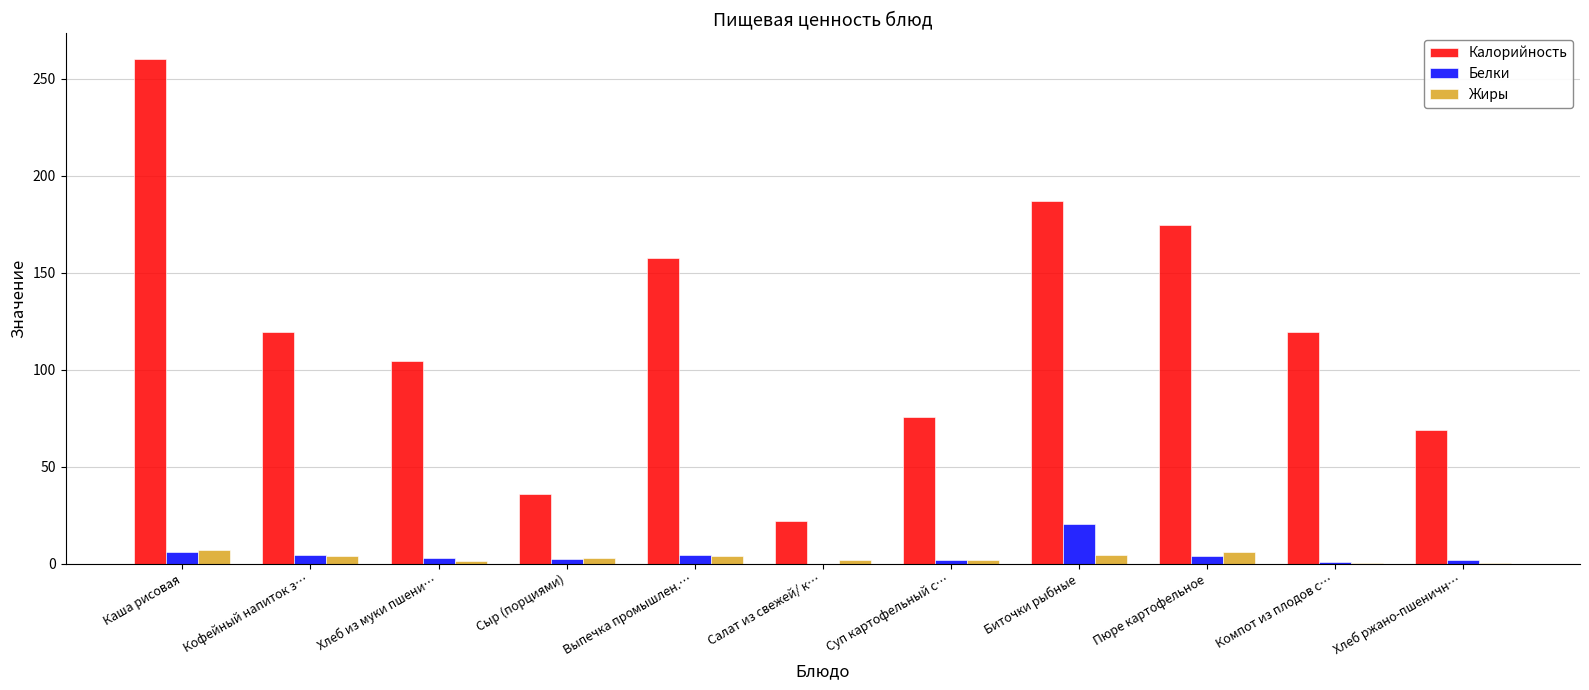

At which category is the sum across all series the highest?

Каша рисовая